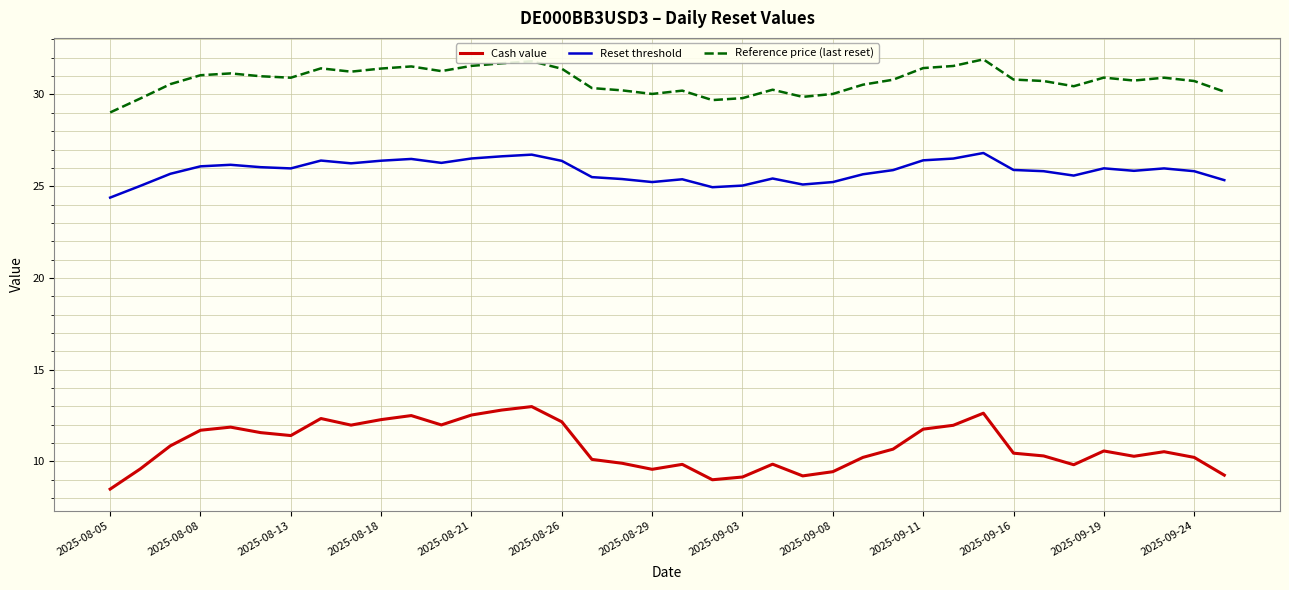

How many distinct data groups are displayed?

3